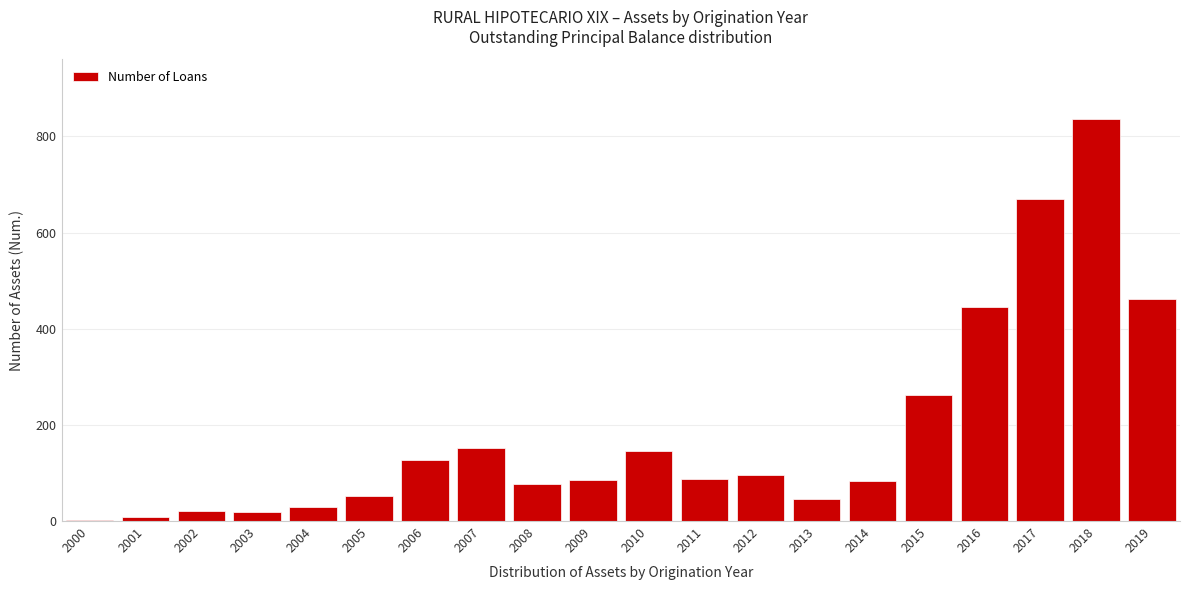

What is the change in value from 2005 to 2012?

+43